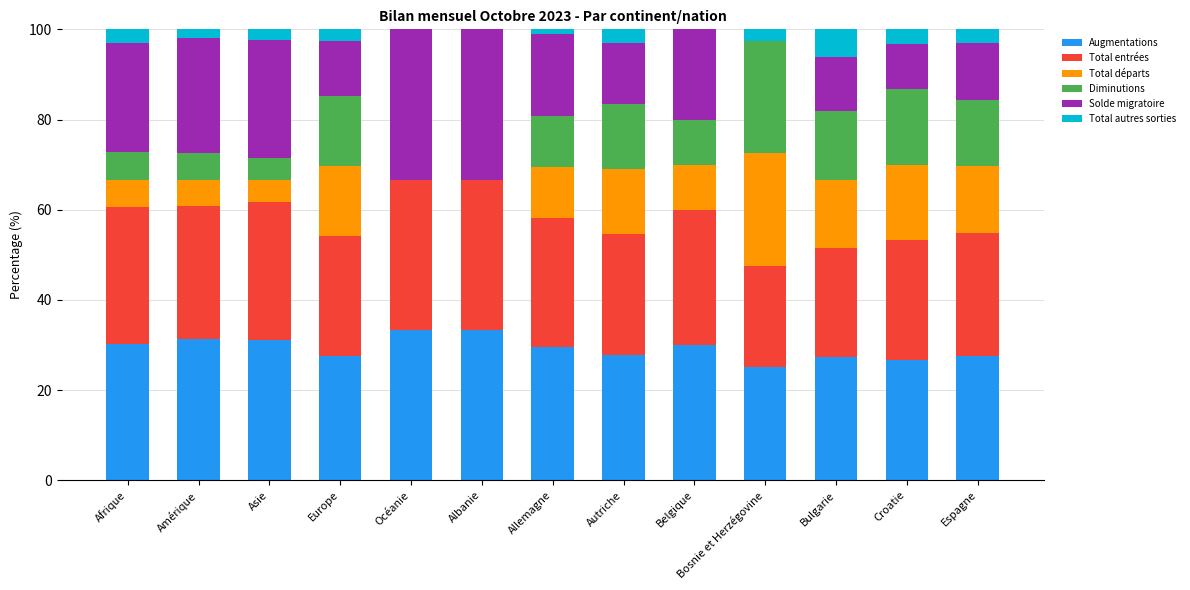

What is the total value across all series at Océanie?

100.0